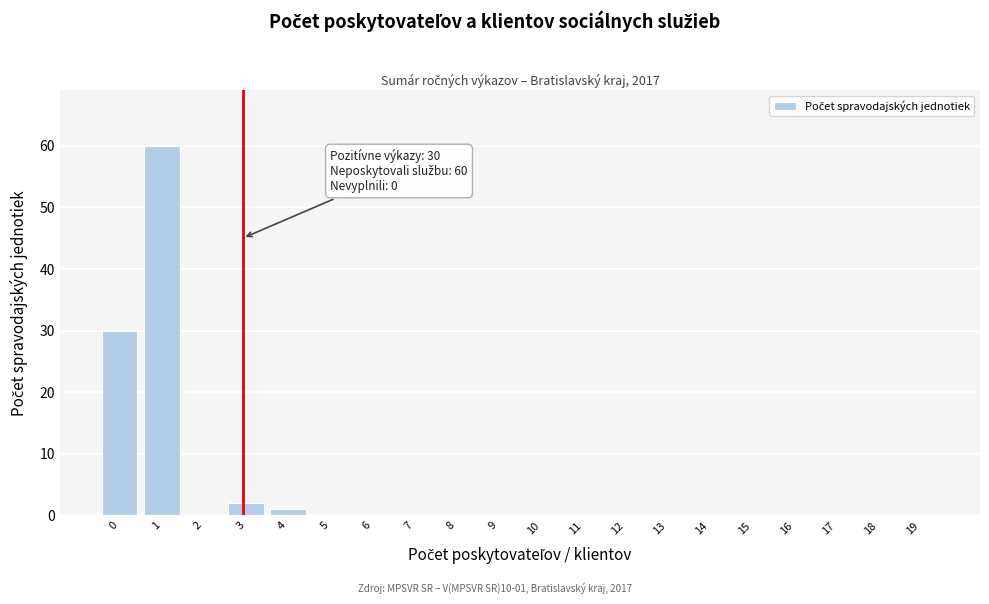

Reading right to left, what are all the values shown in this chart?

19=0	18=0	17=0	16=0	15=0	14=0	13=0	12=0	11=0	10=0	9=0	8=0	7=0	6=0	5=0	4=1	3=2	2=0	1=60	0=30